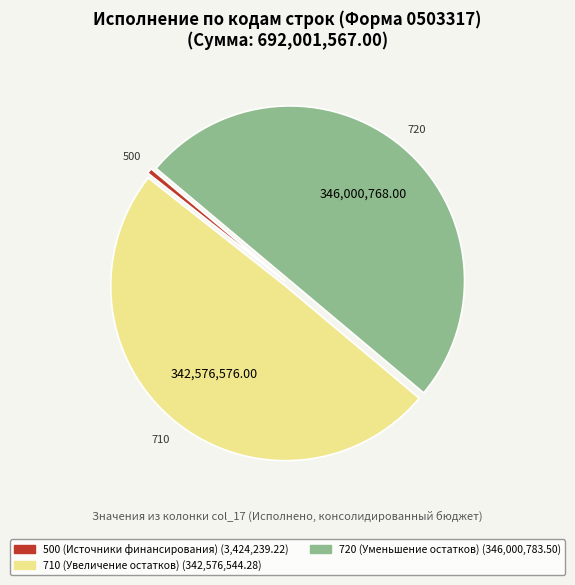

How many segments does this pie chart have?

3